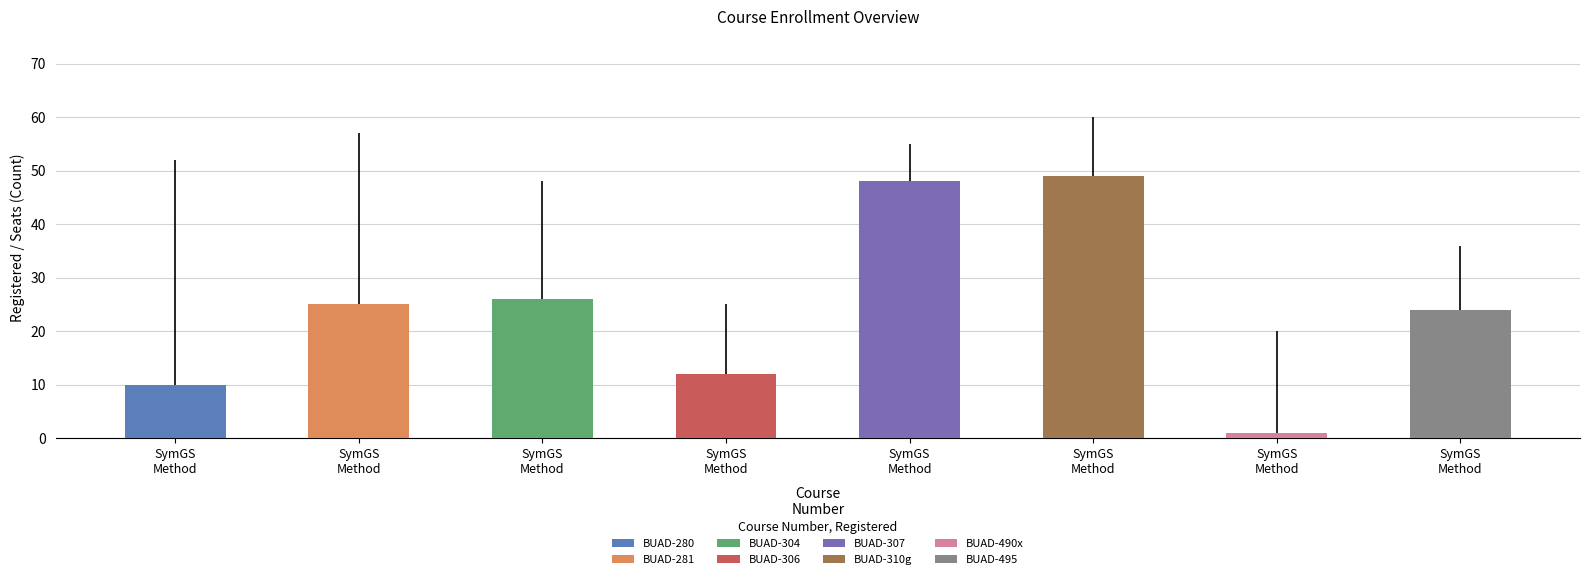

True or false: Registered has a value of 10 at BUAD-280.

True